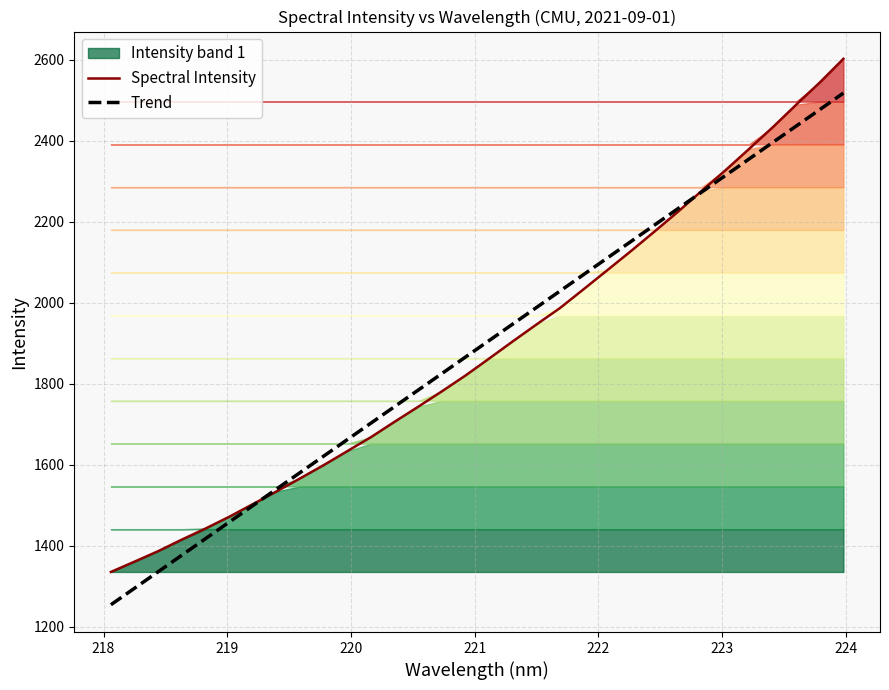

Reading right to left, list all the values displayed in this chart.

Spectral Intensity: 2601.7	2543.3	2488.5	2432.5	2379.0	2326.5	2276.0	2224.7	2175.5	2127.2	2080.0	2033.2	1986.8	1946.0	1904.5	1862.1	1820.2	1781.1	1743.2	1706.1	1668.1	1633.5	1599.0	1566.2	1533.9	1502.6	1471.4	1442.4	1415.2	1386.6	1360.7	1335.3
Trend: 2517.2	2476.5	2435.8	2395.1	2354.4	2313.7	2273.0	2232.3	2191.6	2150.9	2110.2	2069.5	2028.7	1988.0	1947.3	1906.6	1865.8	1825.1	1784.3	1743.6	1702.8	1662.1	1621.3	1580.6	1539.8	1499.0	1458.3	1417.5	1376.7	1335.9	1295.1	1254.3